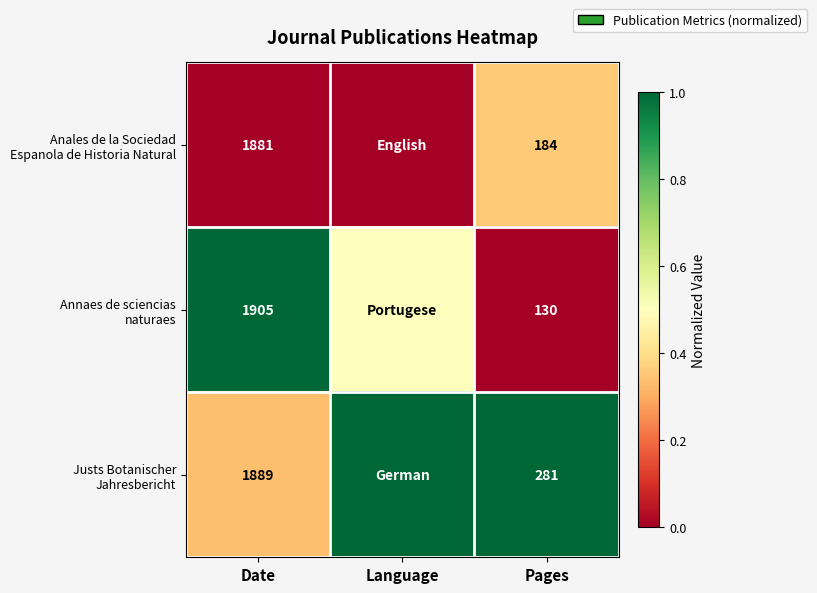

Rank the series at Language from lowest to highest value.

Anales de la Sociedad Espanola de Historia Natural, Annaes de sciencias naturaes, Justs Botanischer Jahresbericht